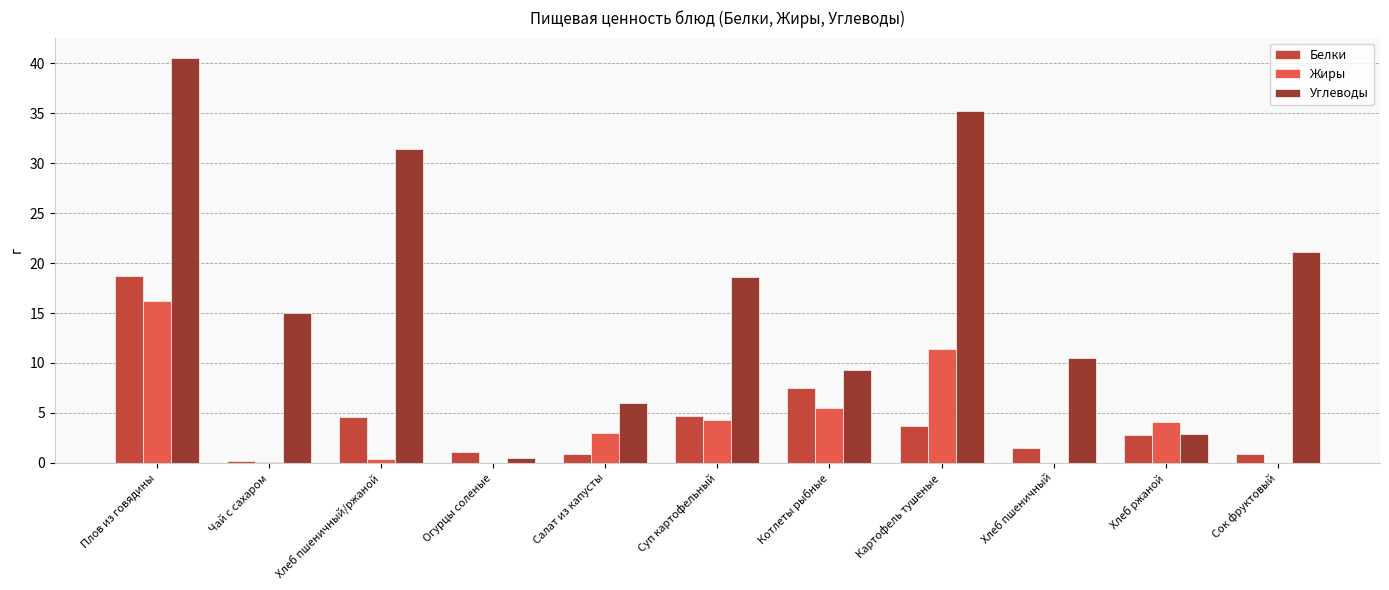

What are all the series names shown in the legend?

Белки, Жиры, Углеводы